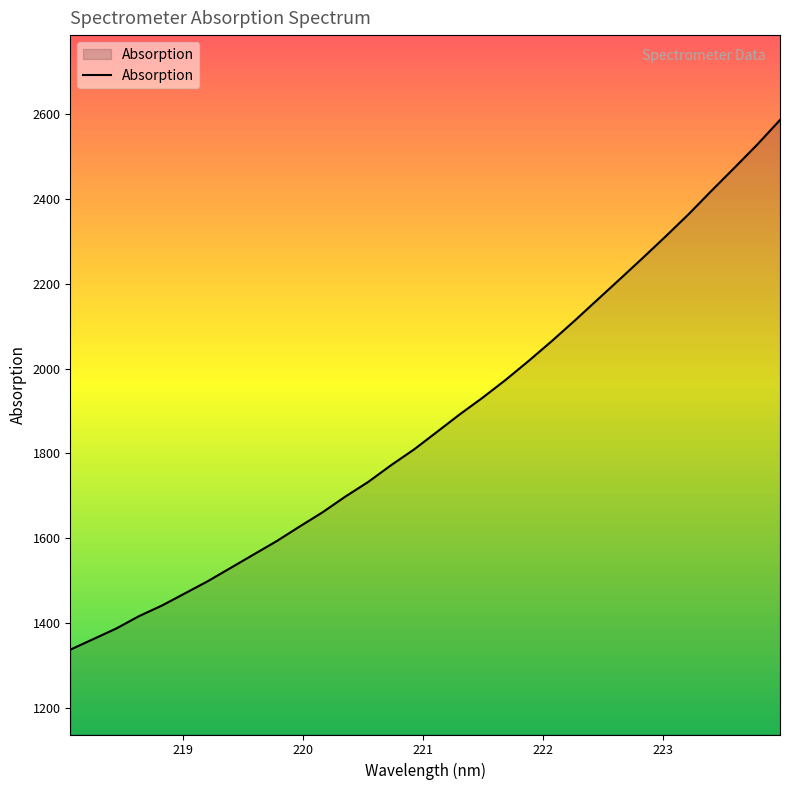

What is the smallest value displayed?

1337.5